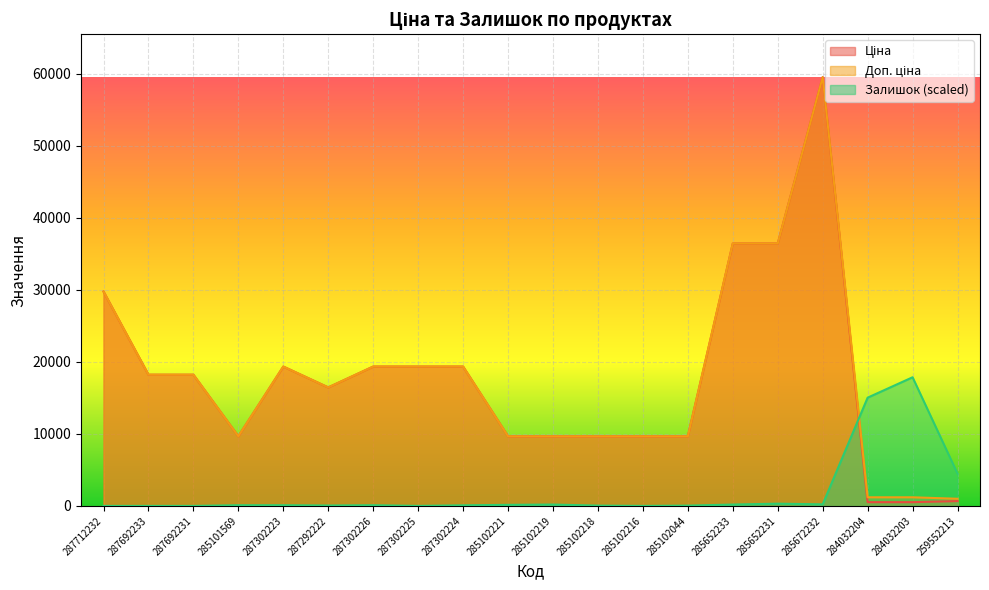

What is the difference between the second highest and minimum values in the Ціна series?

35901.8